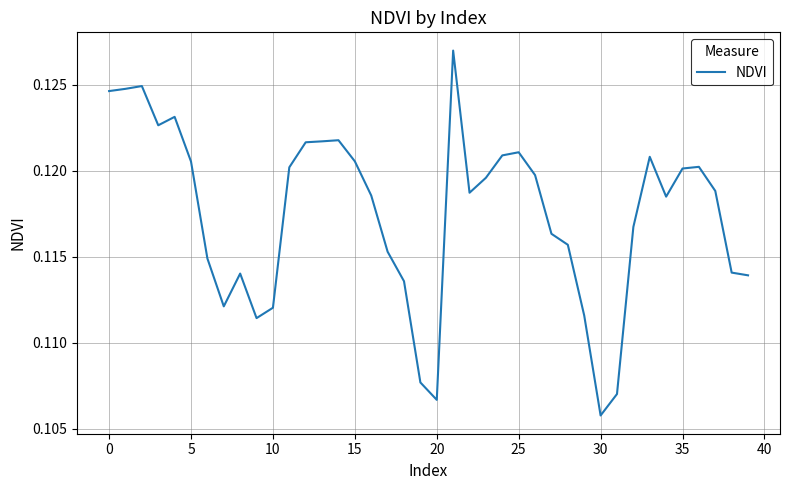

What is the minimum value shown in the chart?

0.1